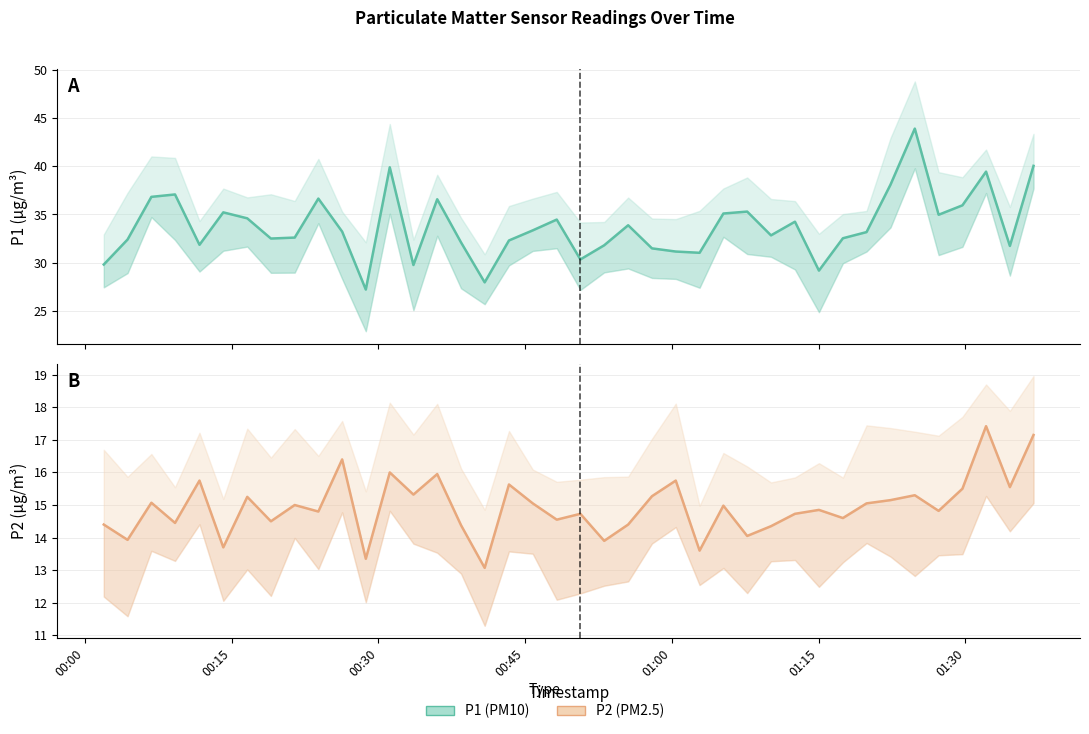

List the series in order of their overall mean, lowest first.

P2, P1